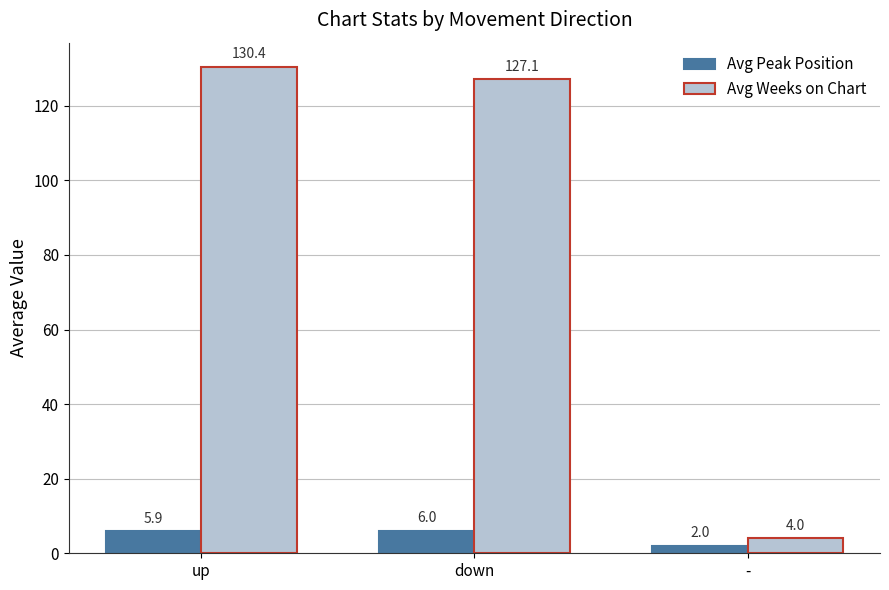

What is the label of the 3rd bar from the left?

-